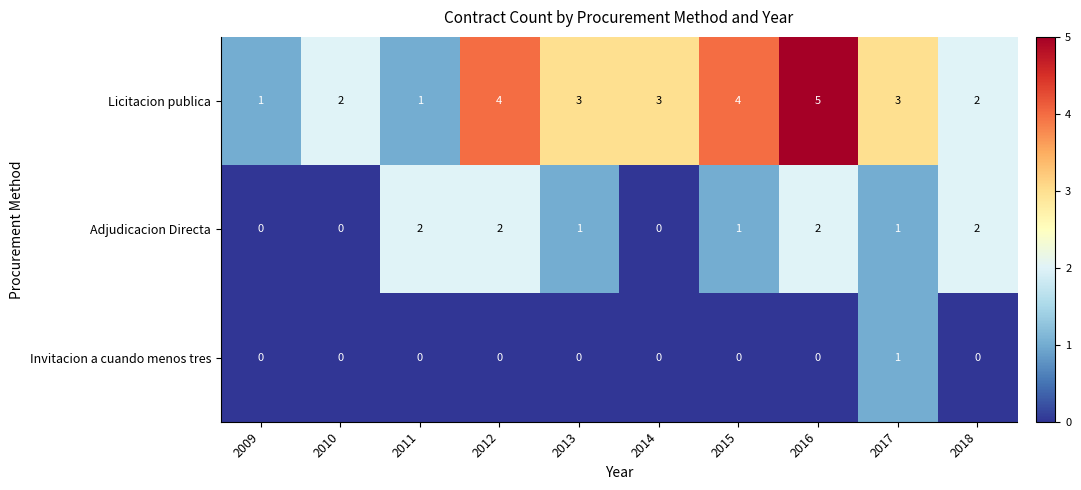

True or false: Adjudicacion Directa has a value of 0 at 2009.

True